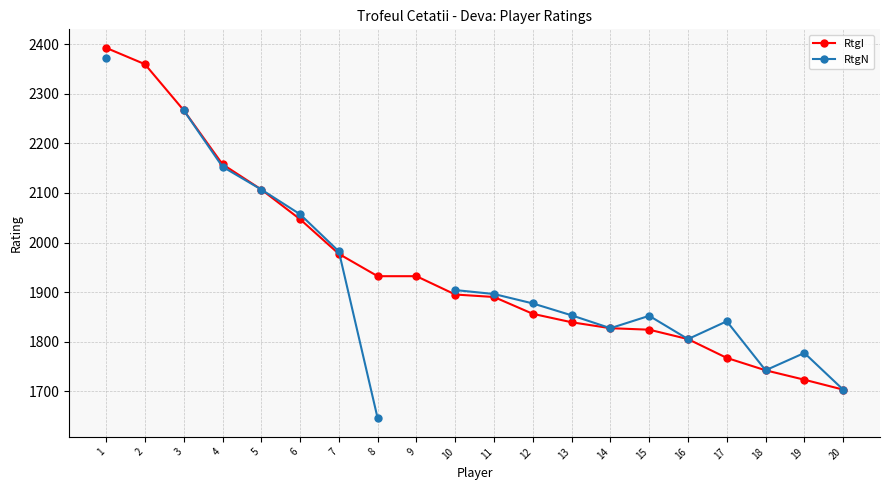

Where is the first local maximum for RtgN?

15